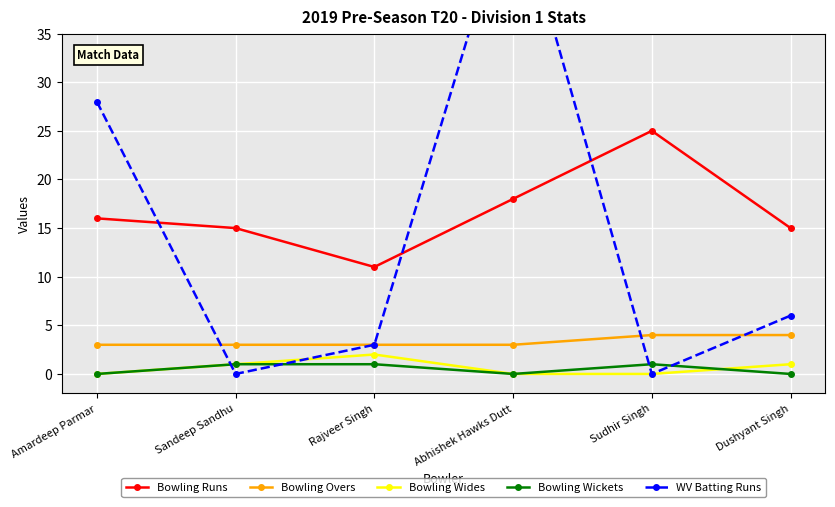

What is the difference between the WV Batting Runs values at Sandeep Sandhu and Amardeep Parmar?

28